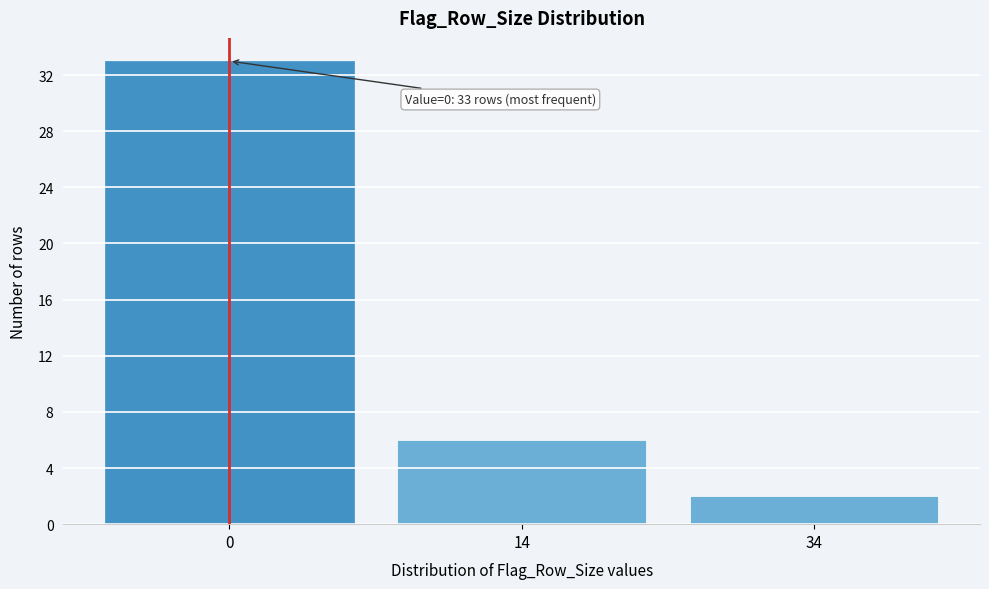

Reading right to left, list all the values displayed in this chart.

34=2	14=6	0=33